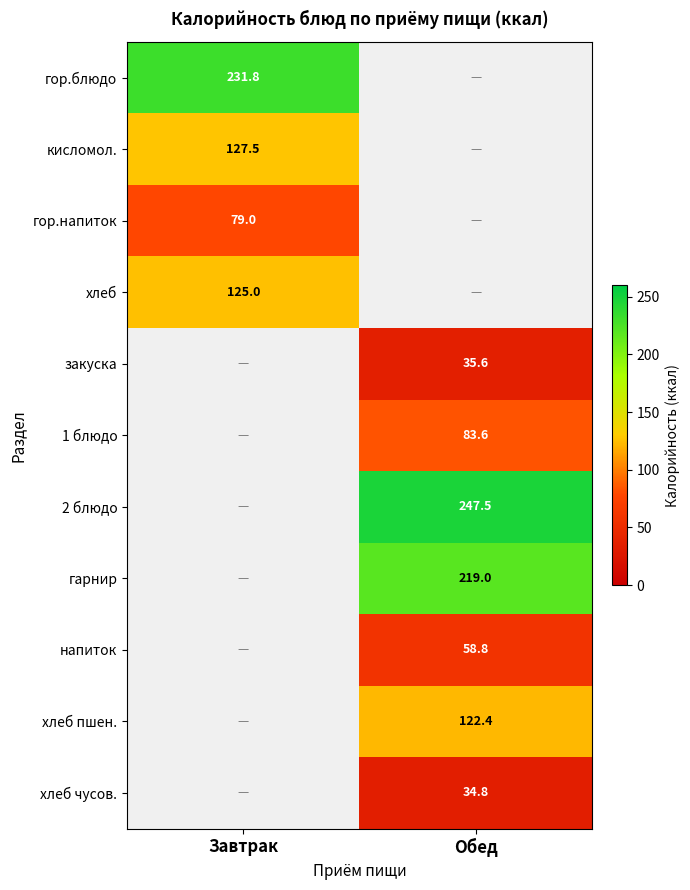

Is the value of хлеб чусов. at Завтрак greater than the value of хлеб at Завтрак?

No